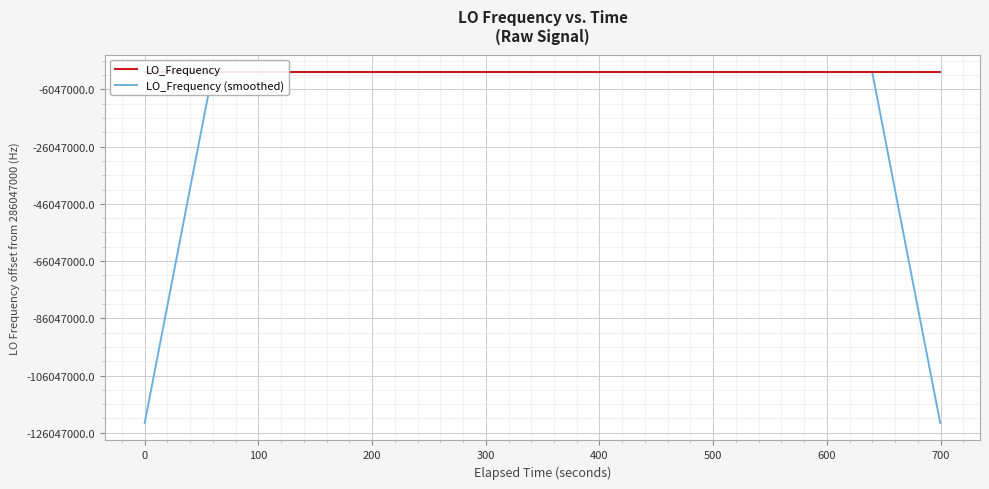

Where does the LO_Frequency (smoothed) series first go above 286046999?

200